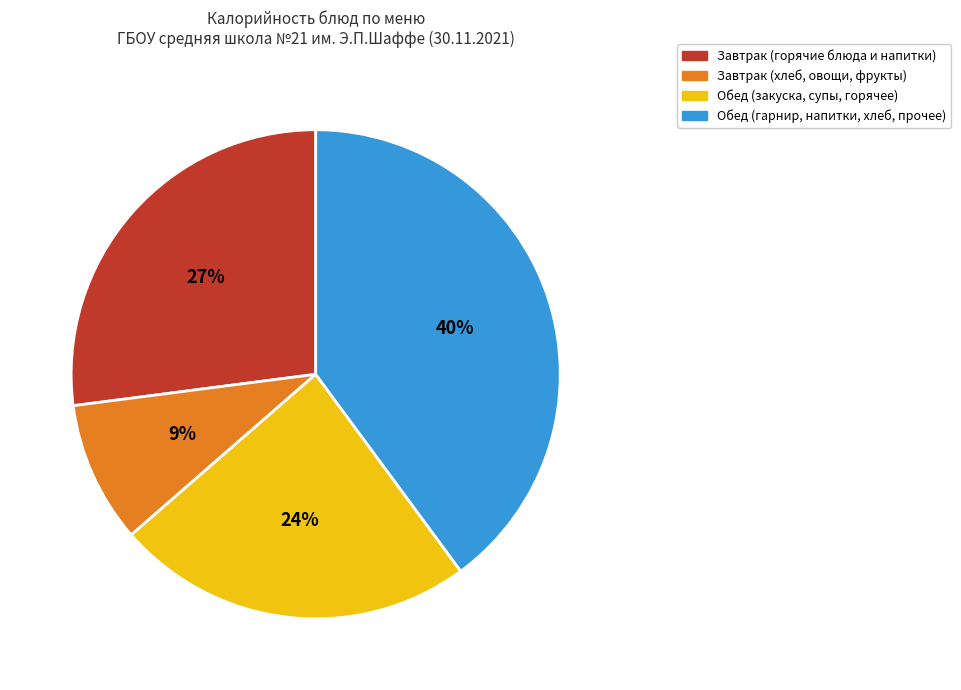

Does any single category account for the majority?

No